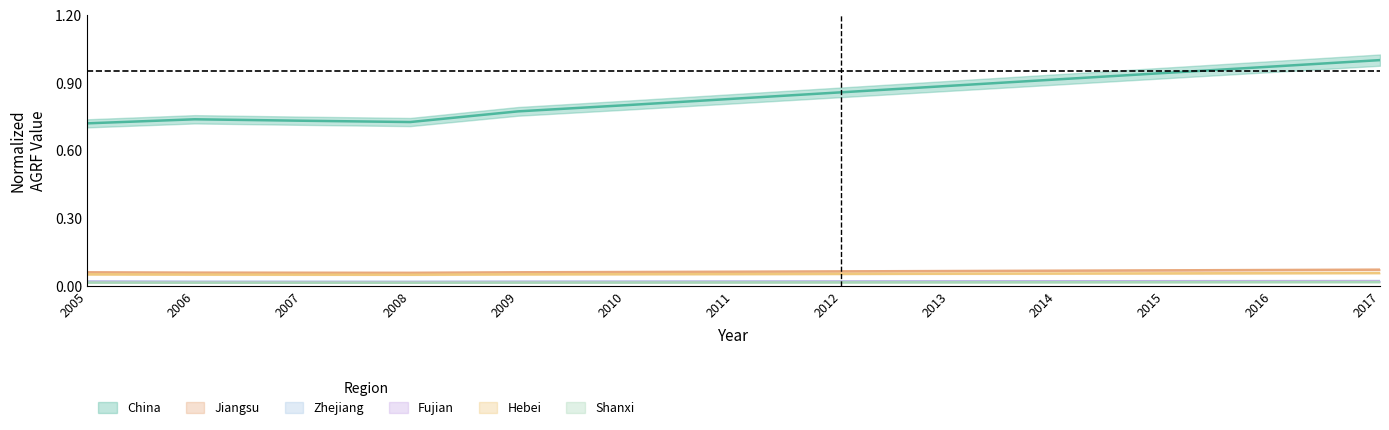

Which has a higher value, 2007 or 2009?

2009